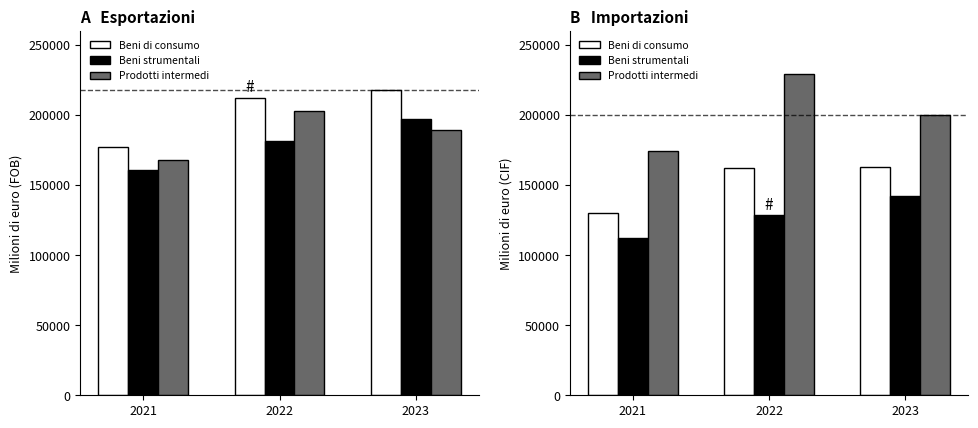

Count the number of data series in this chart.

3